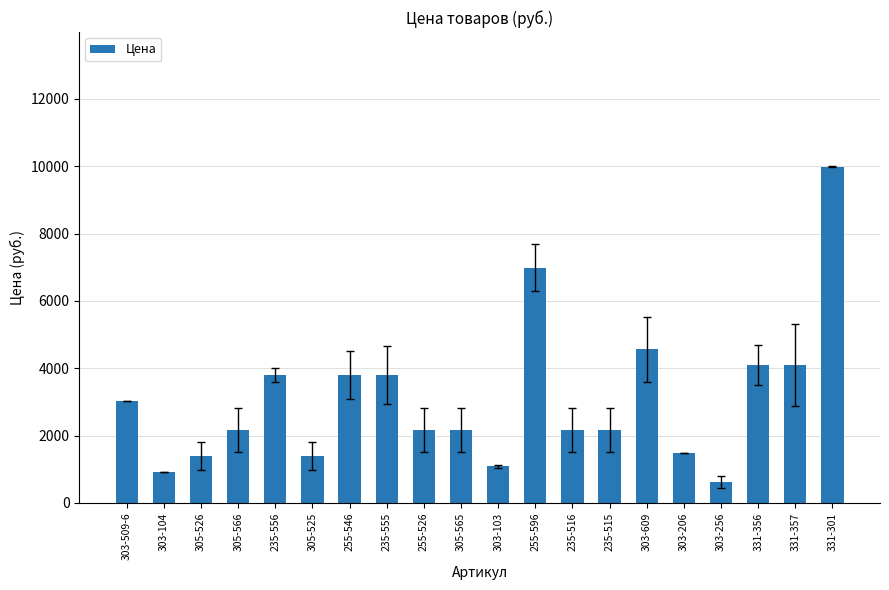

What is the label of the 8th bar from the right?

235-516